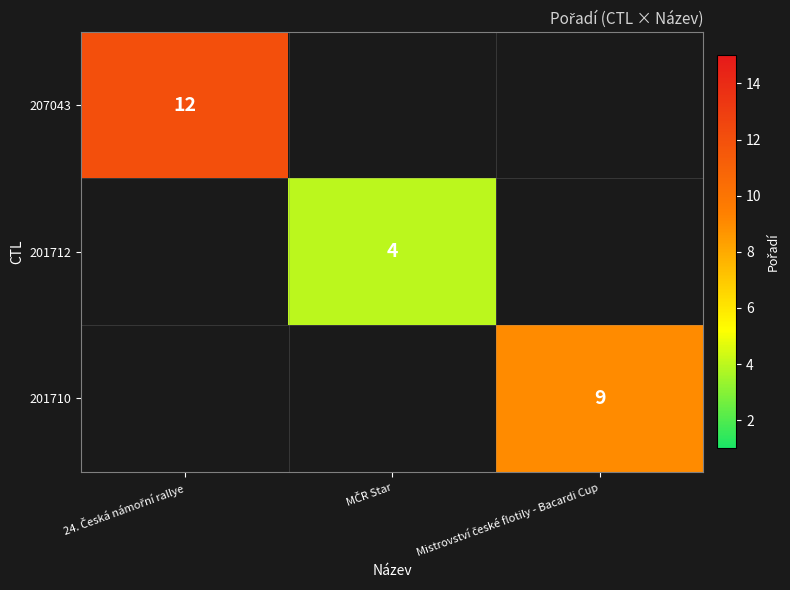

How many distinct data groups are displayed?

3